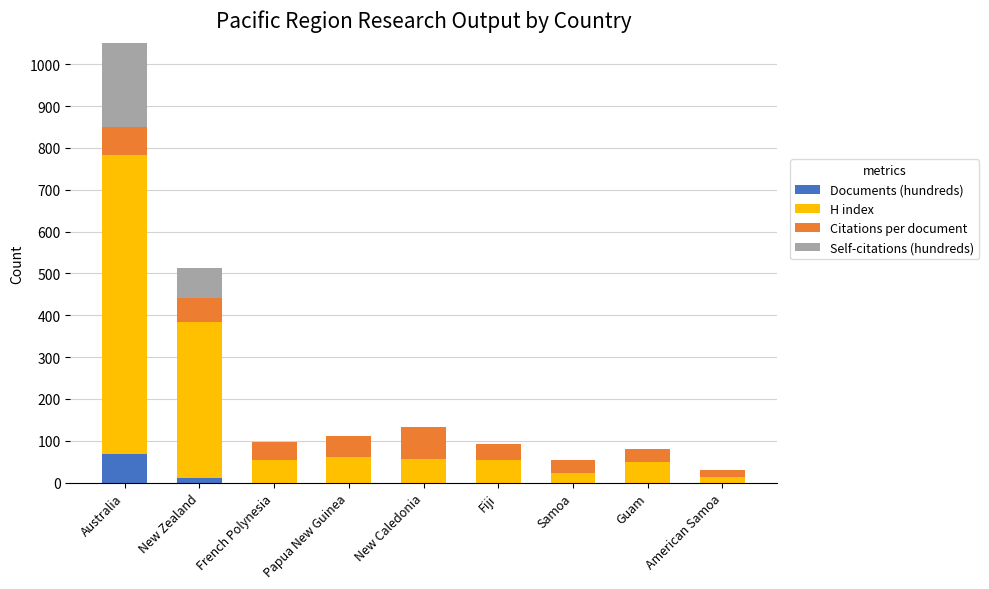

The H index series shows 57 at New Caledonia. True or false?

True